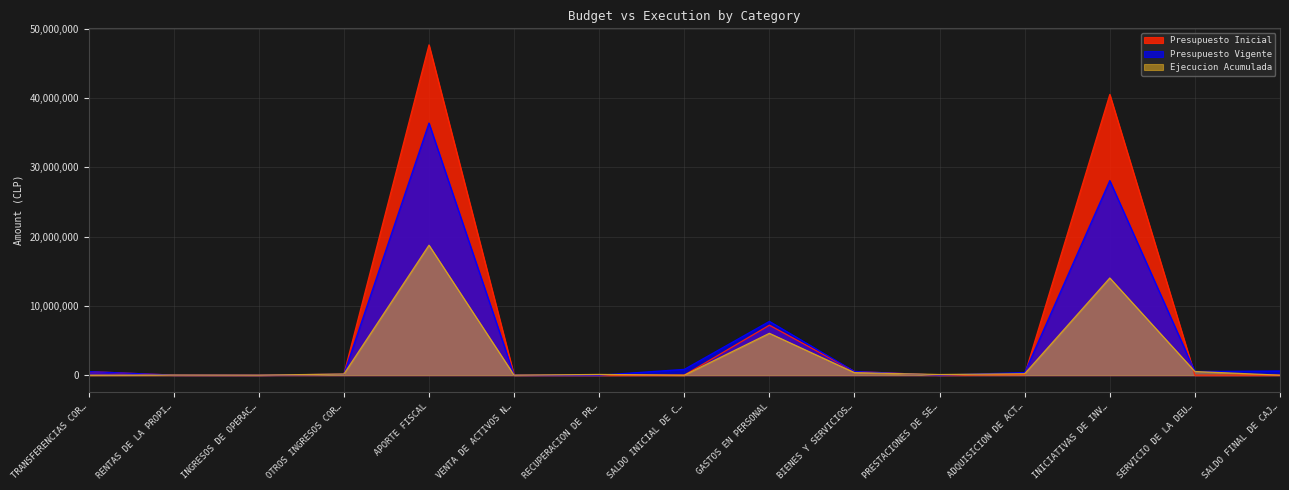

How many distinct data groups are displayed?

3